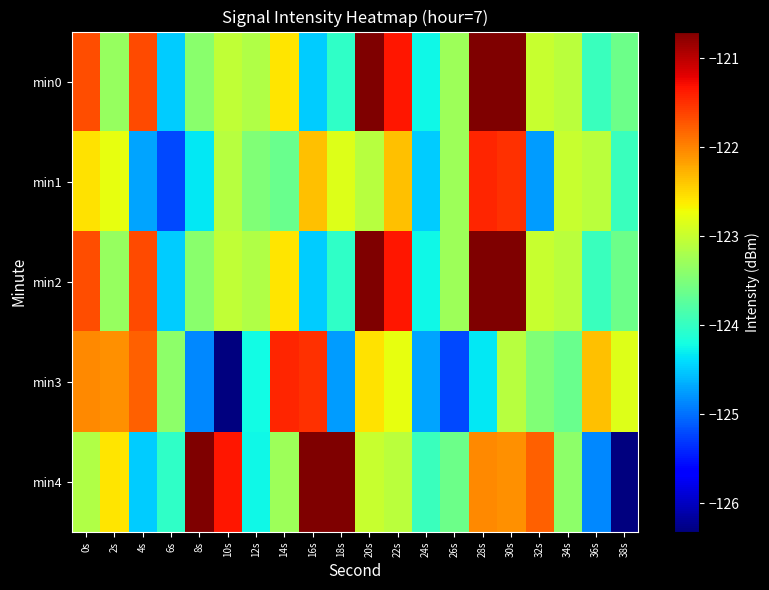

Reading left to right, transcribe all the data shown in this chart.

min0: 0s=-121.7	2s=-123.3	4s=-121.7	6s=-124.5	8s=-123.4	10s=-123.0	12s=-123.2	14s=-122.6	16s=-124.5	18s=-124.0	20s=-120.7	22s=-121.3	24s=-124.2	26s=-123.3	28s=-120.7	30s=-120.7	32s=-123.0	34s=-123.1	36s=-124.0	38s=-123.6
min1: 0s=-122.6	2s=-122.8	4s=-124.7	6s=-125.2	8s=-124.3	10s=-123.1	12s=-123.5	14s=-123.6	16s=-122.3	18s=-122.8	20s=-123.1	22s=-122.3	24s=-124.5	26s=-123.3	28s=-121.4	30s=-121.5	32s=-124.8	34s=-123.0	36s=-123.1	38s=-124.0
min2: 0s=-121.7	2s=-123.3	4s=-121.7	6s=-124.5	8s=-123.4	10s=-123.0	12s=-123.2	14s=-122.6	16s=-124.5	18s=-124.0	20s=-120.7	22s=-121.3	24s=-124.2	26s=-123.3	28s=-120.7	30s=-120.7	32s=-123.0	34s=-123.1	36s=-124.0	38s=-123.6
min3: 0s=-122.0	2s=-122.1	4s=-121.8	6s=-123.4	8s=-124.9	10s=-126.3	12s=-124.2	14s=-121.4	16s=-121.5	18s=-124.8	20s=-122.6	22s=-122.8	24s=-124.7	26s=-125.2	28s=-124.3	30s=-123.1	32s=-123.5	34s=-123.6	36s=-122.3	38s=-122.8
min4: 0s=-123.2	2s=-122.6	4s=-124.5	6s=-124.0	8s=-120.7	10s=-121.3	12s=-124.2	14s=-123.3	16s=-120.7	18s=-120.7	20s=-123.0	22s=-123.1	24s=-124.0	26s=-123.6	28s=-122.0	30s=-122.1	32s=-121.8	34s=-123.4	36s=-124.9	38s=-126.3